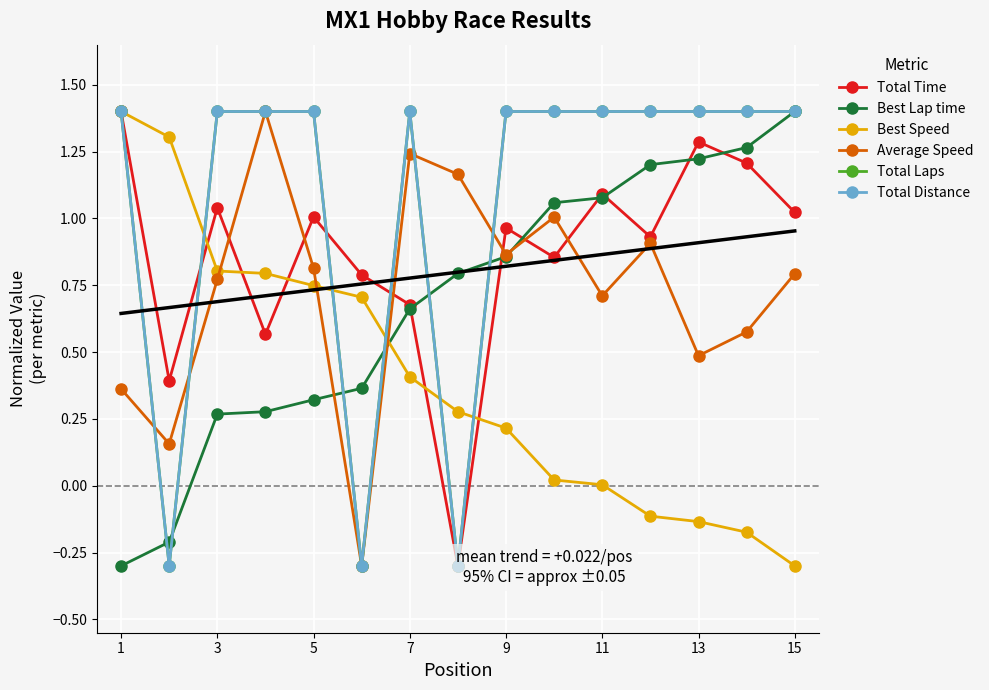

How many lines are shown in the chart?

6